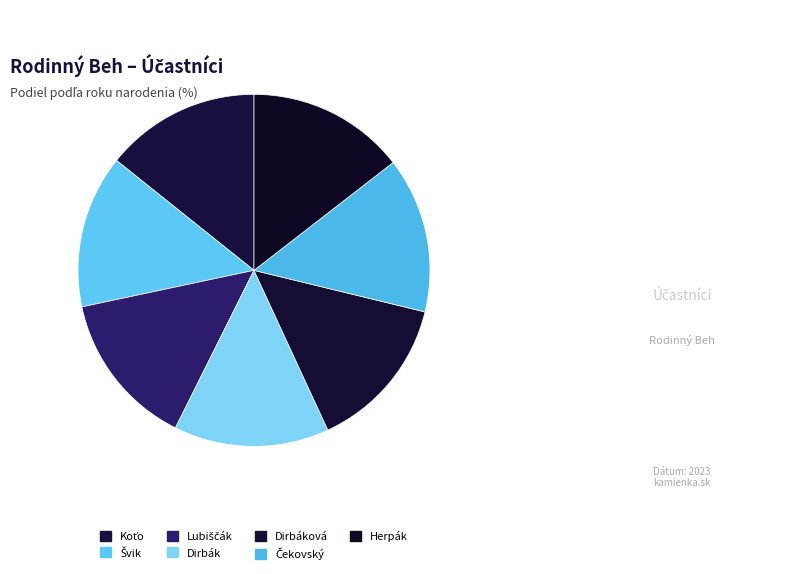

Does any single category account for the majority?

No